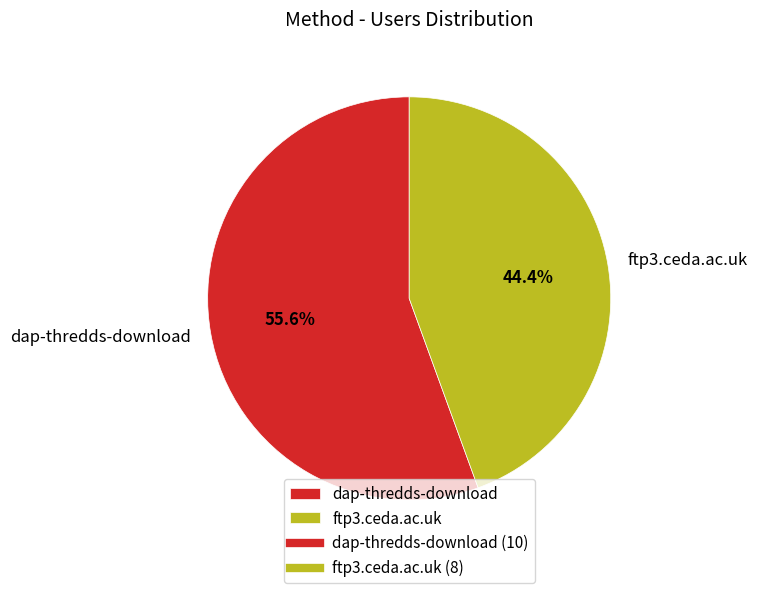

To the nearest percent, what portion does ftp3.ceda.ac.uk represent?

44%